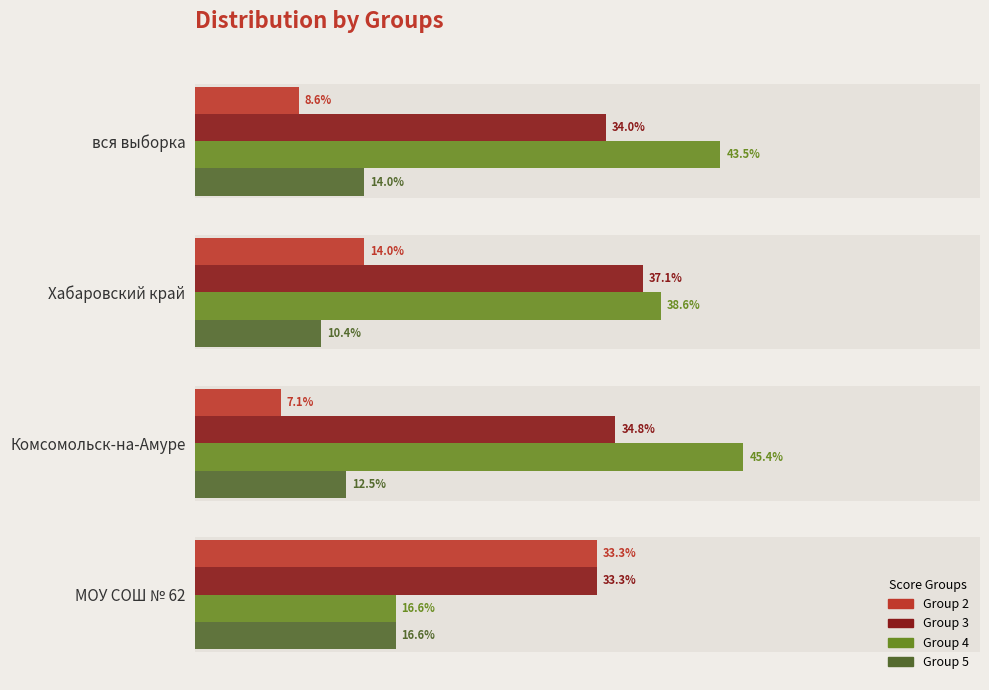

Between Хабаровский край and вся выборка, which is larger?

Хабаровский край